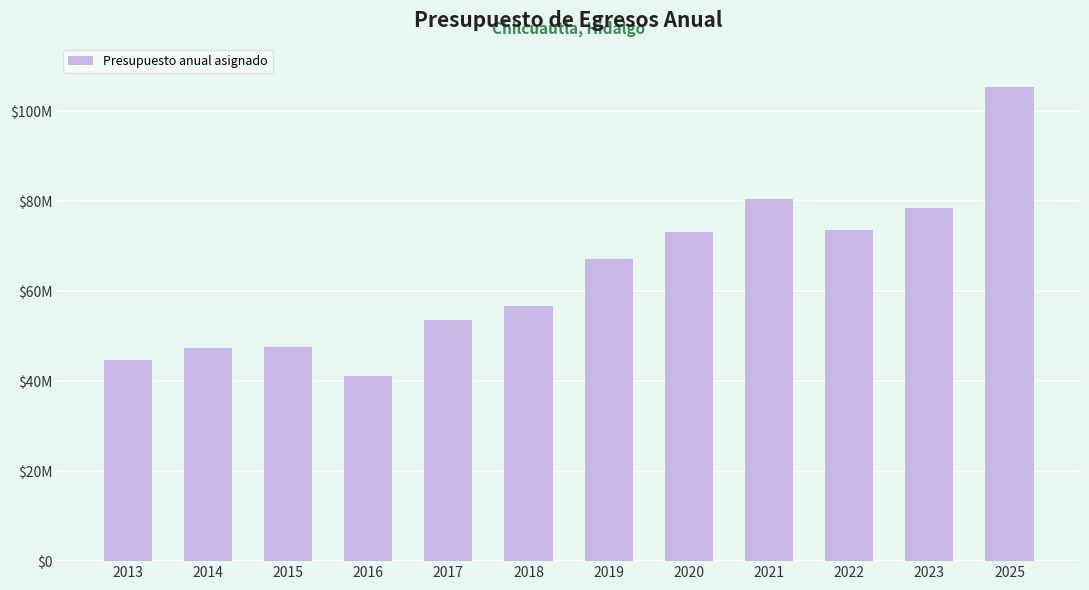

Does the chart contain any negative values?

No